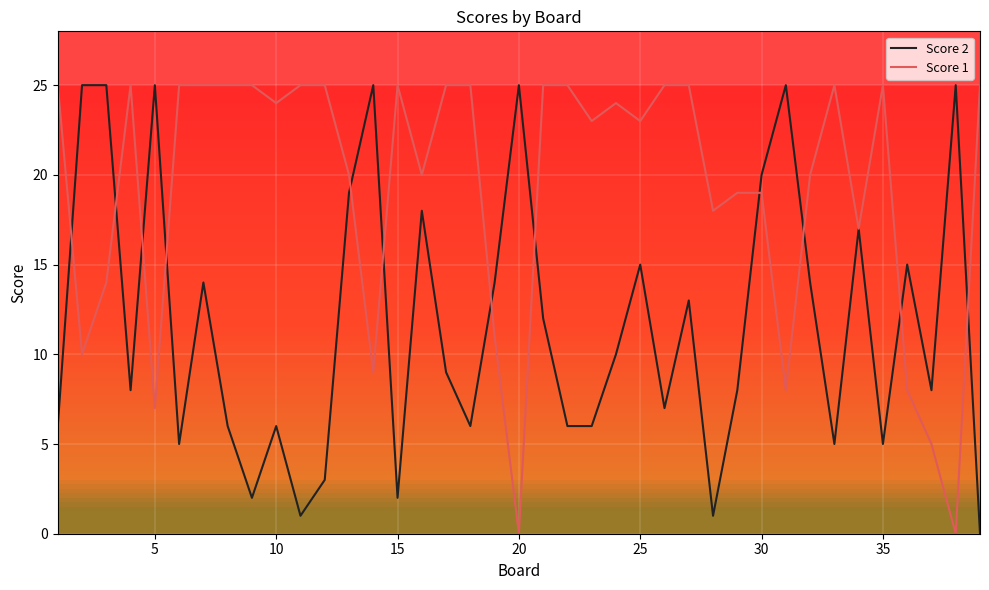

Rank the series by their average value, from lowest to highest.

Score 2, Score 1